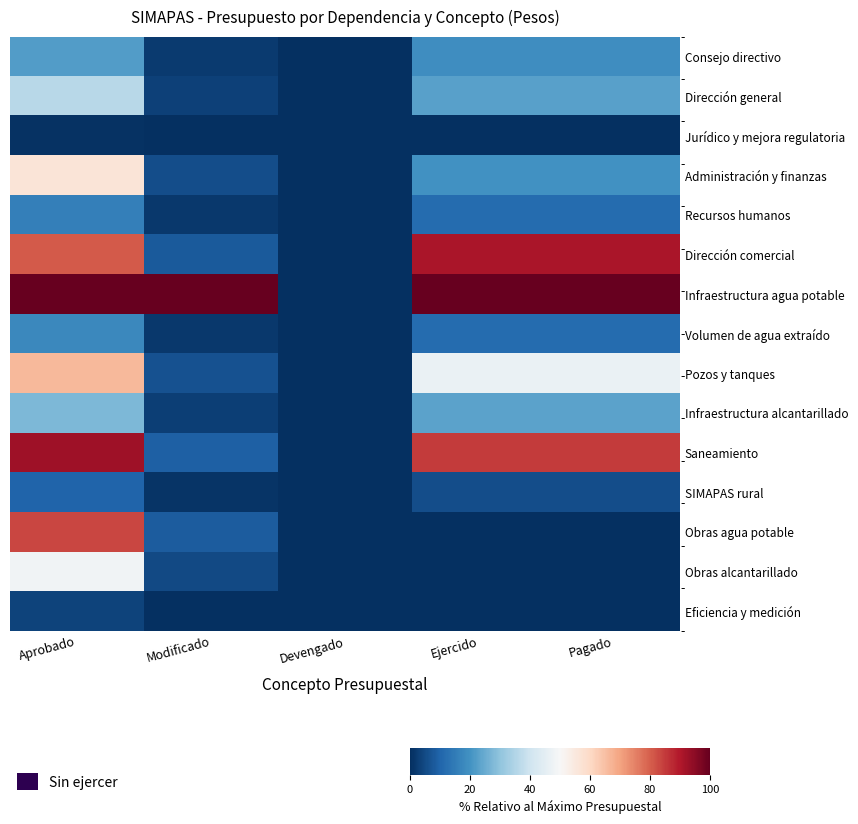

Reading left to right, list all the values displayed in this chart.

Consejo directivo: Aprobado=22.3	Modificado=2.2	Devengado=0.0	Ejercido=19.0	Pagado=19.0
Dirección general: Aprobado=36.0	Modificado=3.4	Devengado=0.0	Ejercido=22.9	Pagado=22.9
Jurídico y mejora regulatoria: Aprobado=0.6	Modificado=0.1	Devengado=0.0	Ejercido=0.1	Pagado=0.1
Administración y finanzas: Aprobado=56.5	Modificado=5.6	Devengado=0.0	Ejercido=19.7	Pagado=19.7
Recursos humanos: Aprobado=16.0	Modificado=1.6	Devengado=0.0	Ejercido=11.5	Pagado=11.5
Dirección comercial: Aprobado=80.6	Modificado=8.1	Devengado=0.0	Ejercido=90.7	Pagado=90.7
Infraestructura agua potable: Aprobado=100.0	Modificado=100.0	Devengado=0.0	Ejercido=100.0	Pagado=100.0
Volumen de agua extraído: Aprobado=17.9	Modificado=1.8	Devengado=0.0	Ejercido=11.6	Pagado=11.6
Pozos y tanques: Aprobado=66.3	Modificado=6.6	Devengado=0.0	Ejercido=46.6	Pagado=46.6
Infraestructura alcantarillado: Aprobado=27.7	Modificado=2.8	Devengado=0.0	Ejercido=23.3	Pagado=23.3
Saneamiento: Aprobado=92.4	Modificado=9.3	Devengado=0.0	Ejercido=85.1	Pagado=85.1
SIMAPAS rural: Aprobado=10.0	Modificado=1.0	Devengado=0.0	Ejercido=5.8	Pagado=5.8
Obras agua potable: Aprobado=83.5	Modificado=8.3	Devengado=0.0	Ejercido=0.0	Pagado=0.0
Obras alcantarillado: Aprobado=48.2	Modificado=4.8	Devengado=0.0	Ejercido=0.0	Pagado=0.0
Eficiencia y medición: Aprobado=3.8	Modificado=0.4	Devengado=0.0	Ejercido=0.0	Pagado=0.0